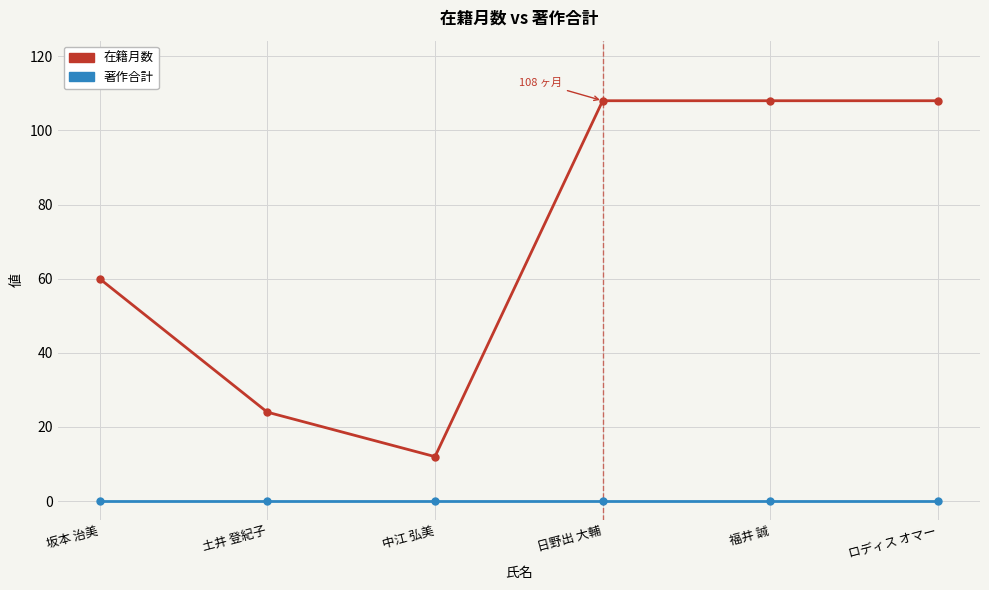

True or false: 在籍月数 has more than 2 points higher than both neighbors.

False